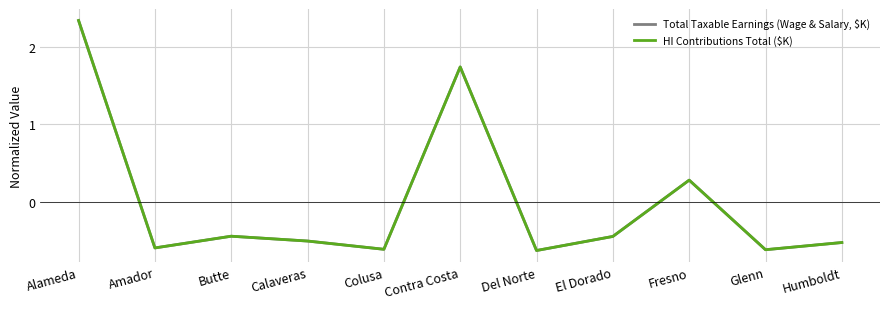

How many values in HI Contributions Total ($K) are below zero?

8